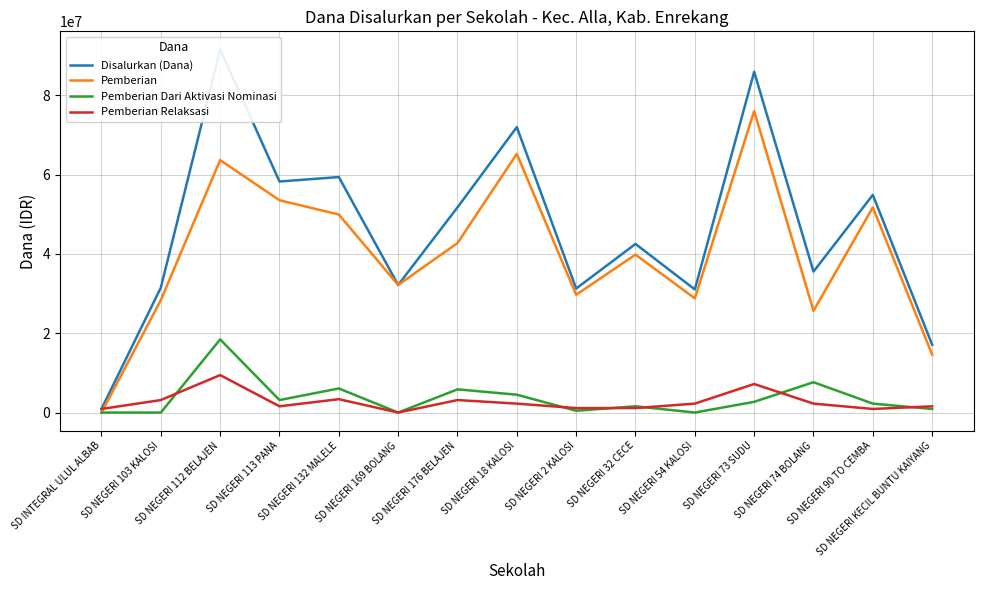

How many distinct data groups are displayed?

4